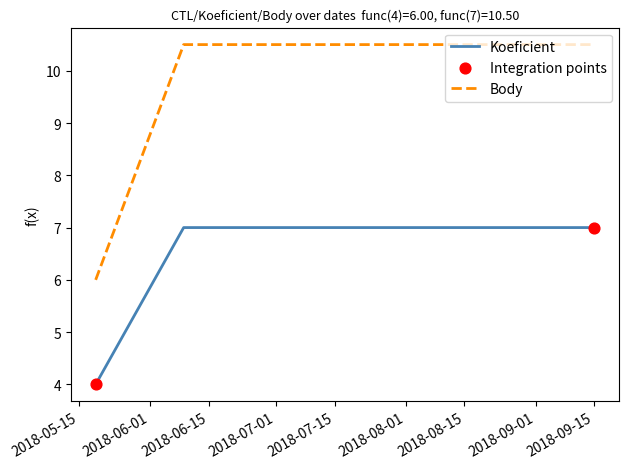

Rank the series by their maximum value, from highest to lowest.

Body, Koeficient